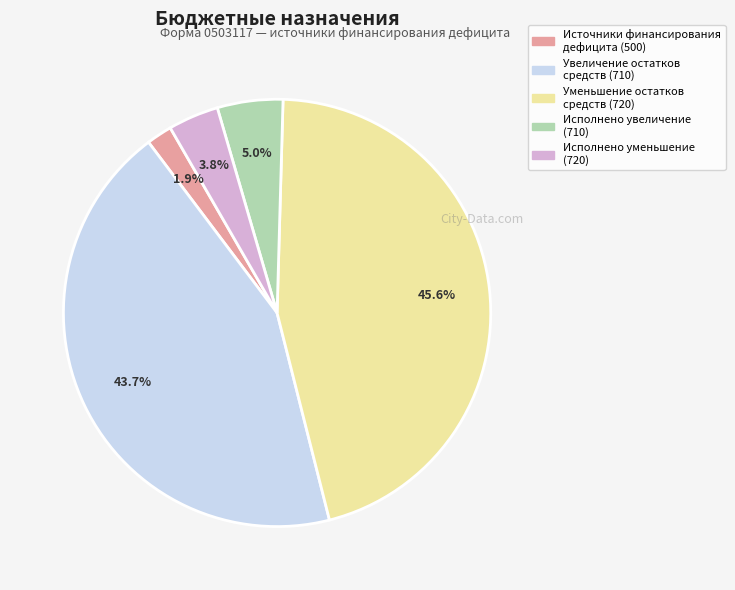

How many slices are in this pie chart?

5